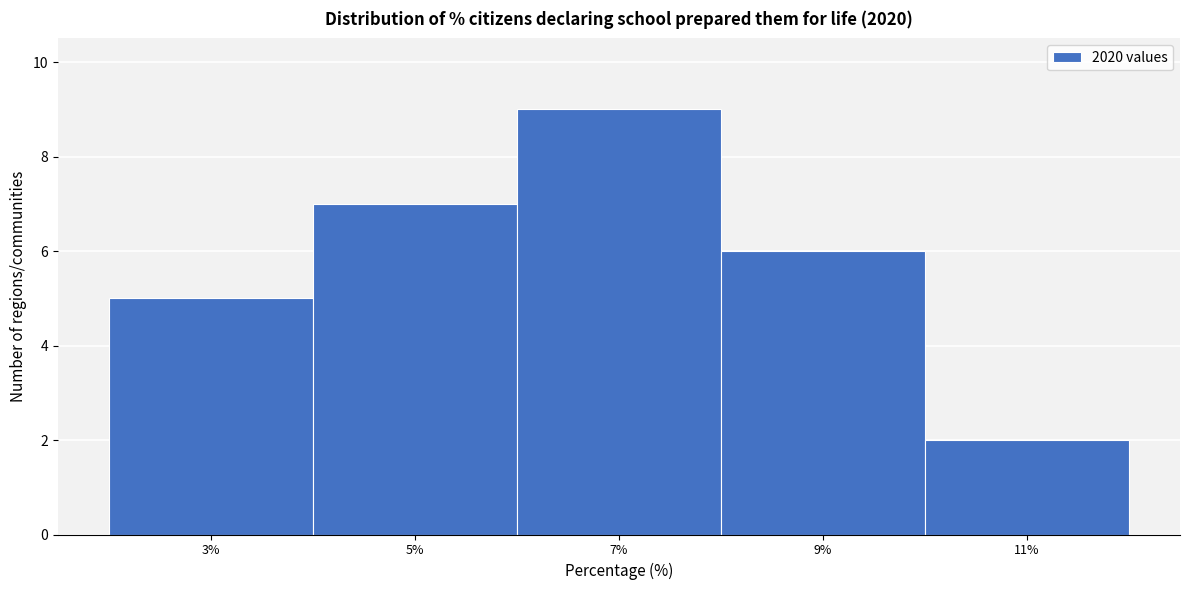

Reading right to left, list all the values displayed in this chart.

11%=2	9%=6	7%=9	5%=7	3%=5